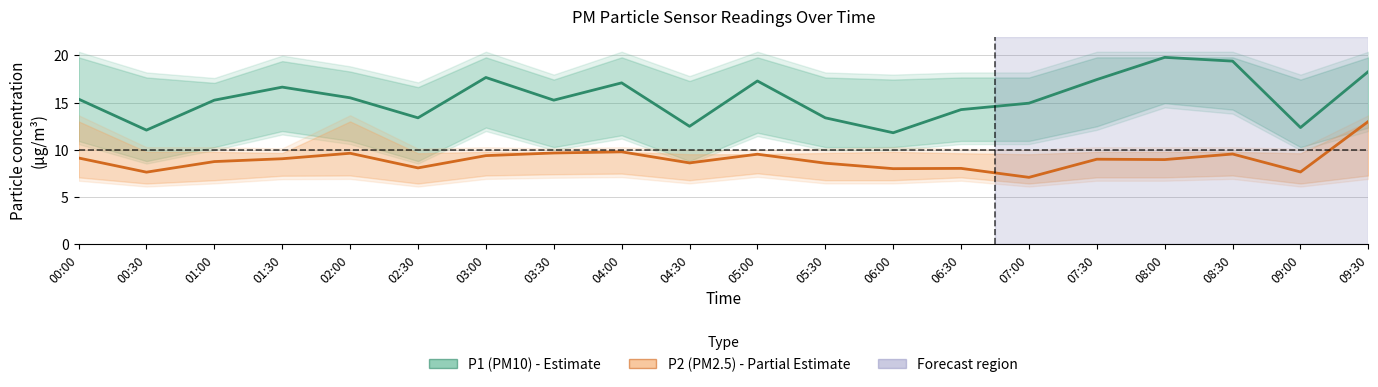

At which label does P1 (PM10) first exceed 15?

00:00